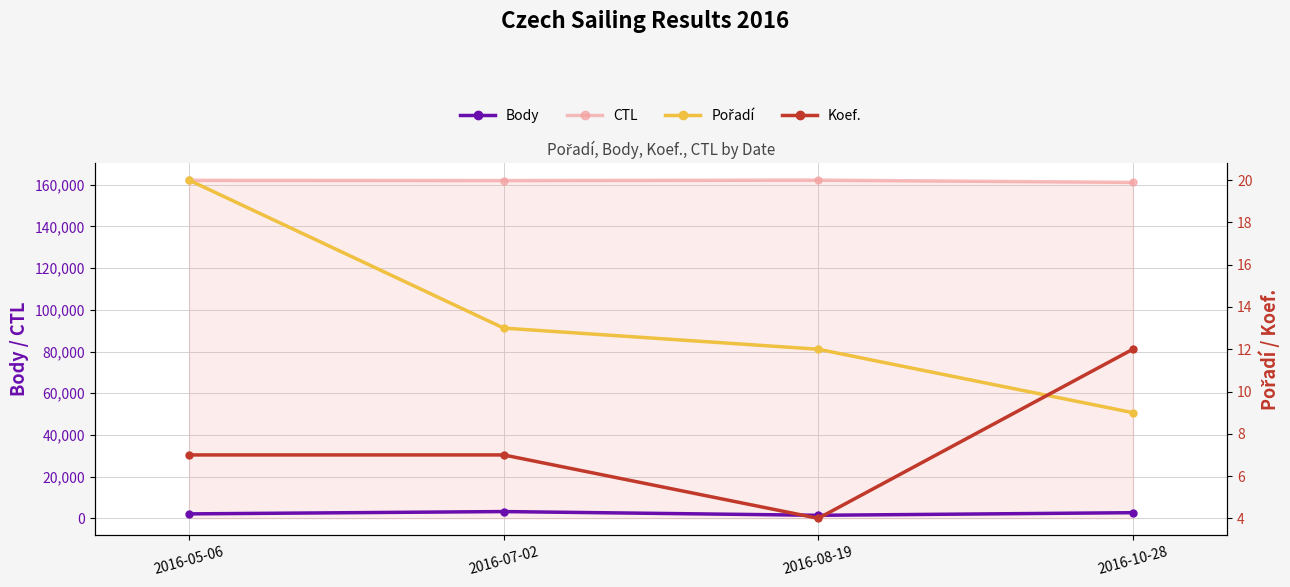

Between 2016-08-19 and 2016-05-06, which is larger?

2016-05-06